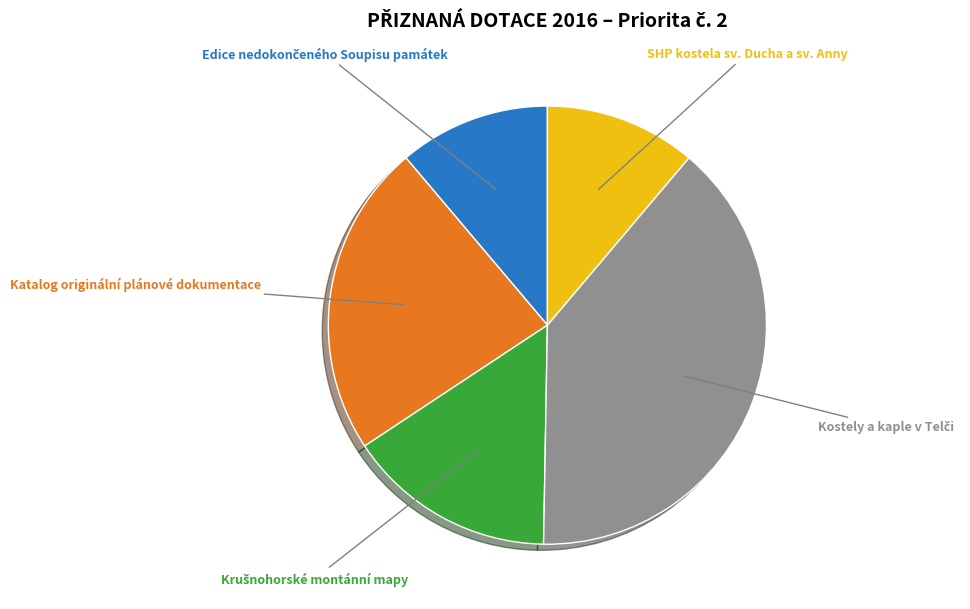

To the nearest percent, what is the difference between the largest and smallest slice percentages?

28%